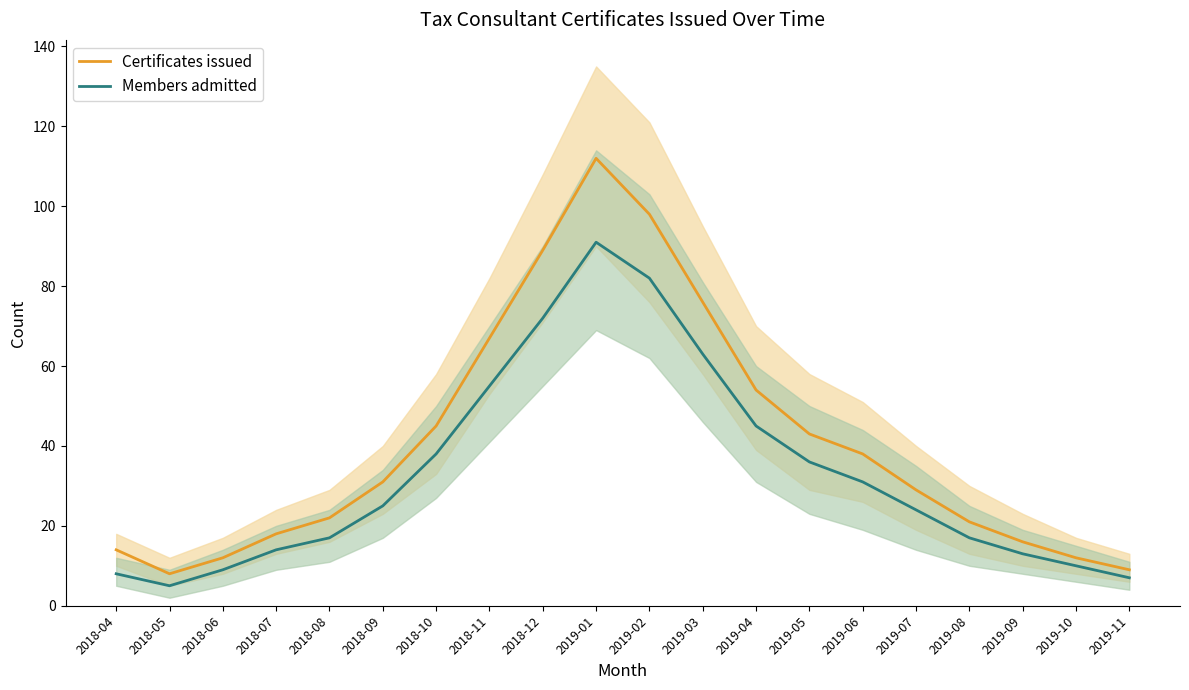

At which label does Members admitted first exceed 25?

2018-10